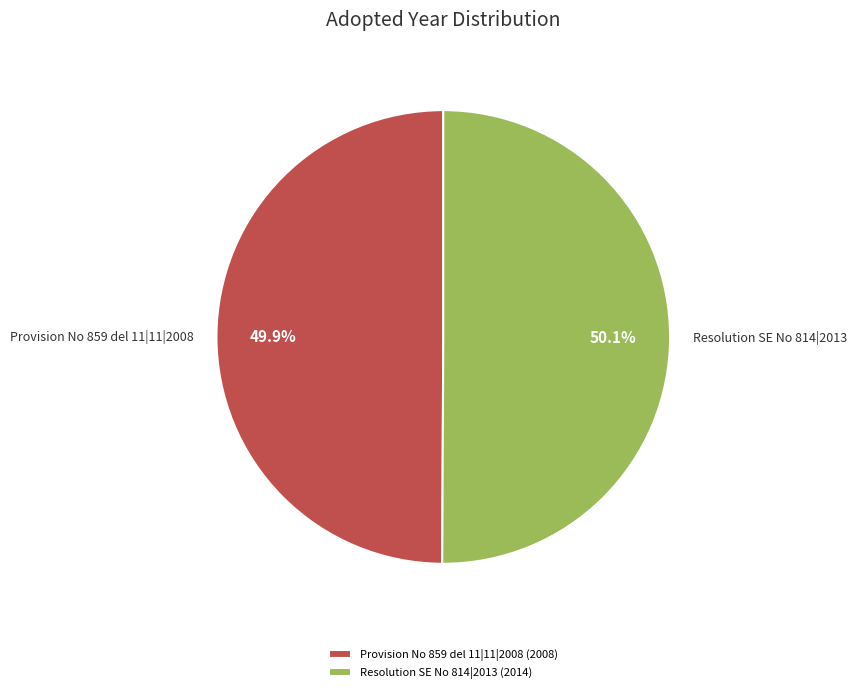

Count the number of slices in the pie.

2